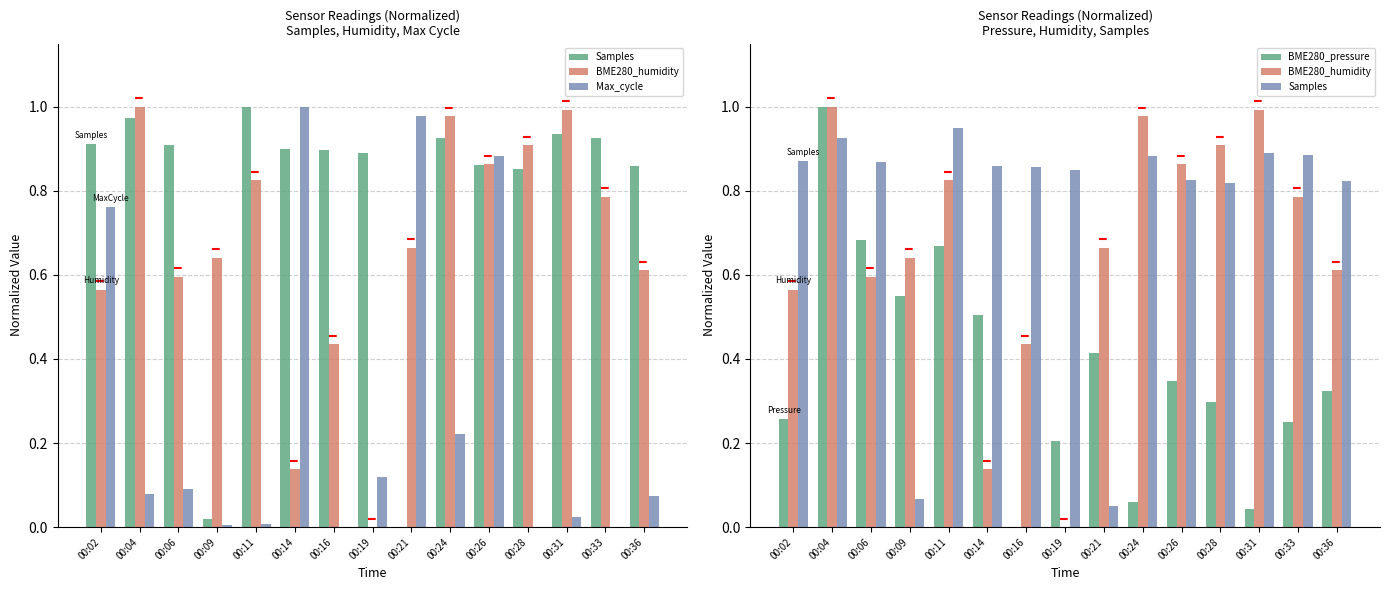

Rank the categories by Samples value from highest to lowest.

00:11, 00:04, 00:31, 00:33, 00:24, 00:02, 00:06, 00:14, 00:16, 00:19, 00:26, 00:36, 00:28, 00:09, 00:21